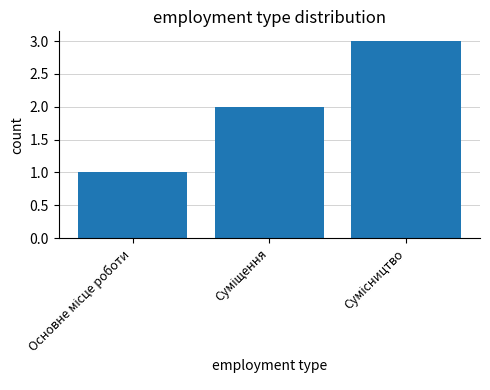

What is the greatest value displayed?

3